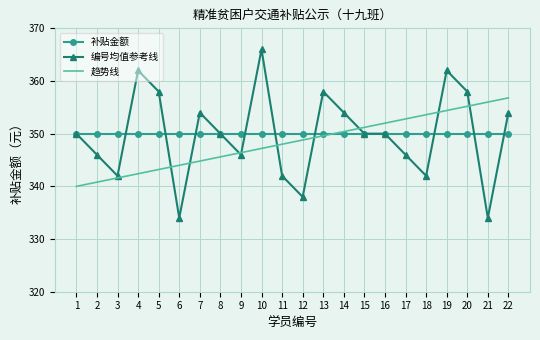

What is the average value of the 编号均值参考线 series?

349.8